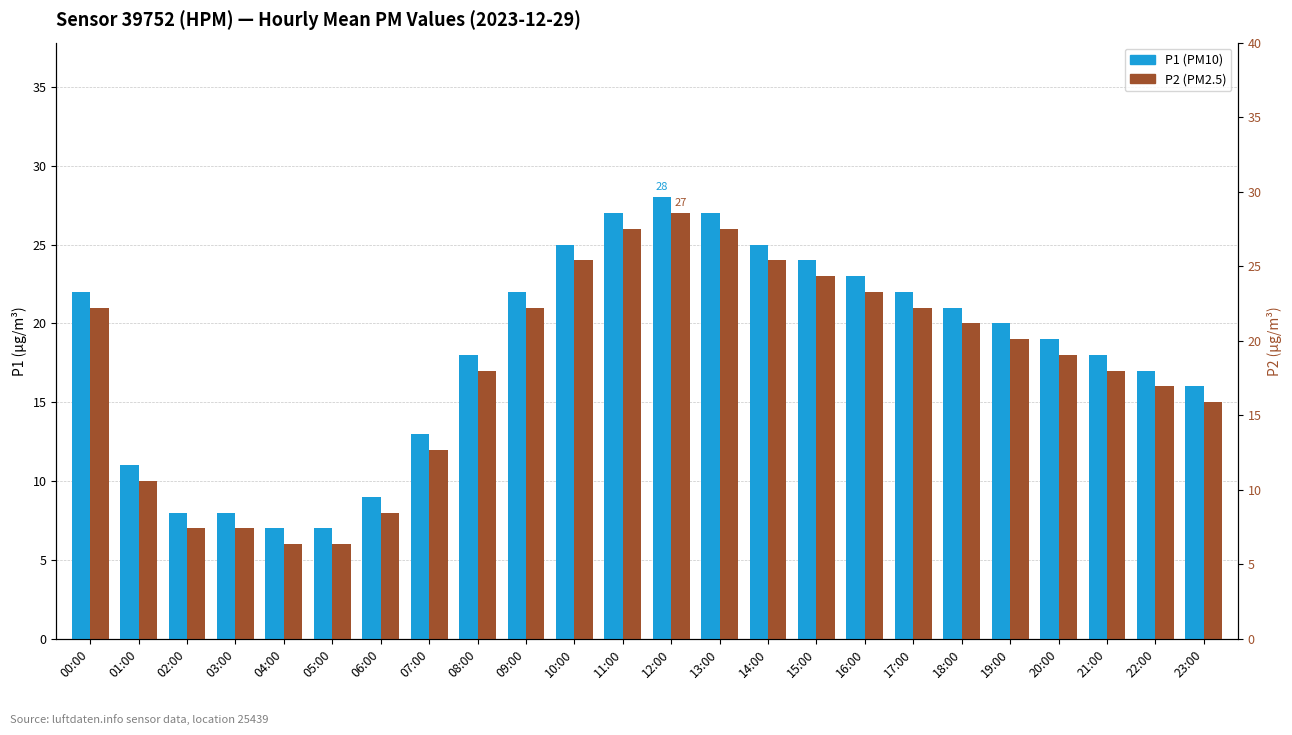

Which series changed the most between 07:00 and 21:00?

P1 (PM10)